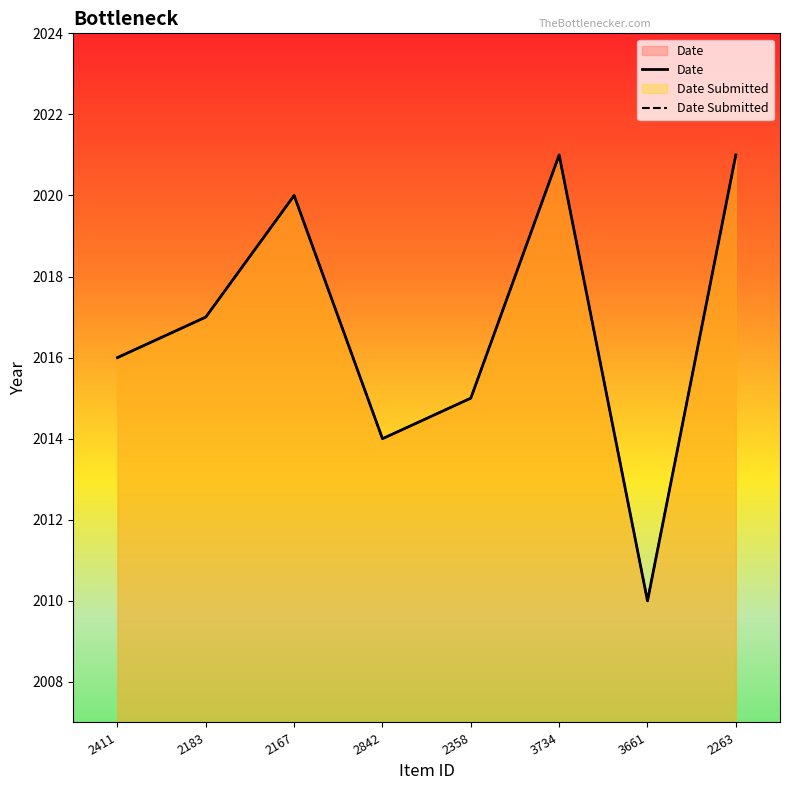

At how many categories does at least one series exceed 2010?

7